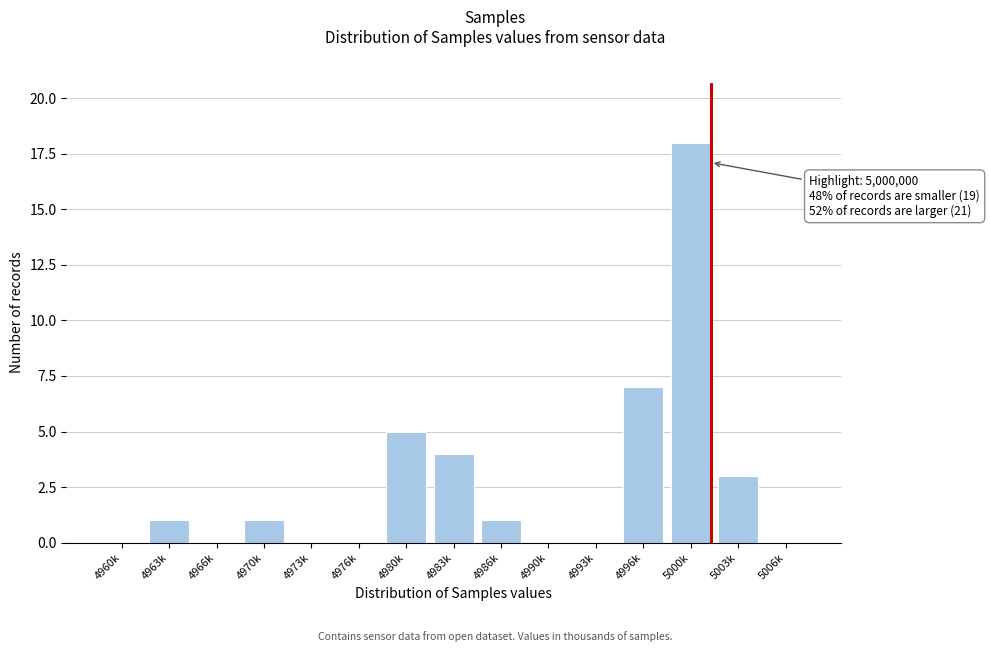

Reading right to left, list all the values displayed in this chart.

5006k=0	5003k=3	5000k=18	4996k=7	4993k=0	4990k=0	4986k=1	4983k=4	4980k=5	4976k=0	4973k=0	4970k=1	4966k=0	4963k=1	4960k=0